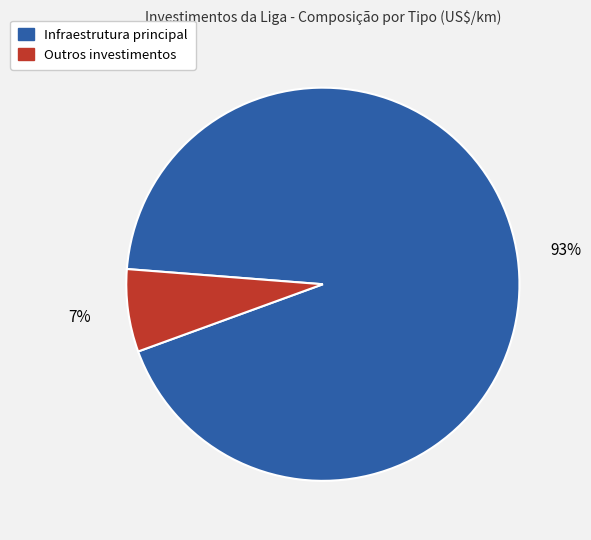

How many slices are in this pie chart?

2